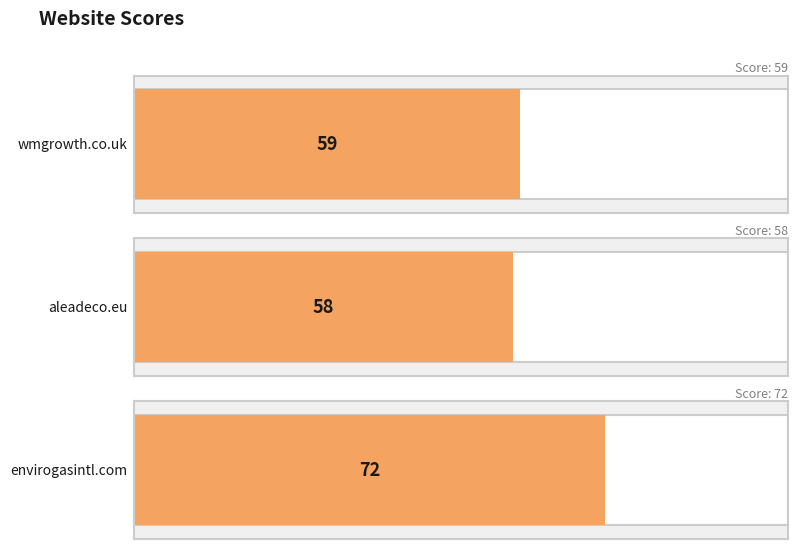

What is the maximum value shown in the chart?

72